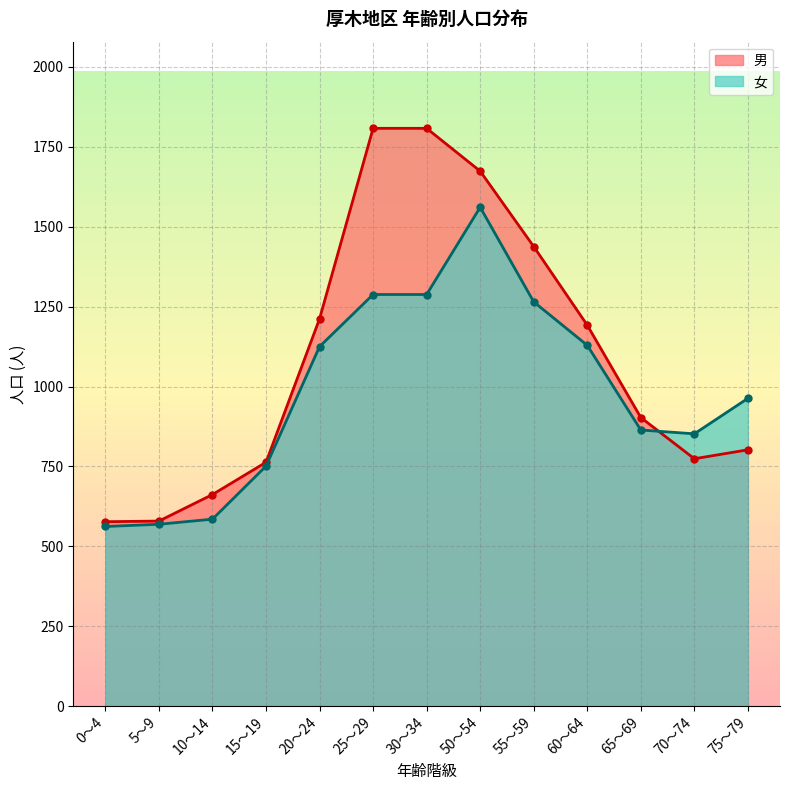

What position from the left is 50～54?

8